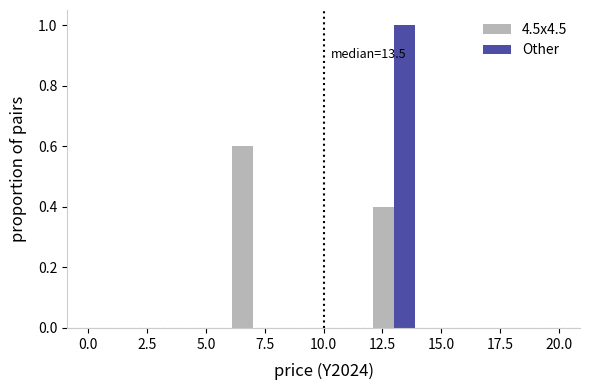

In the 4.5x4.5 series, which range on the x-axis has the tallest bar?

6 to 8